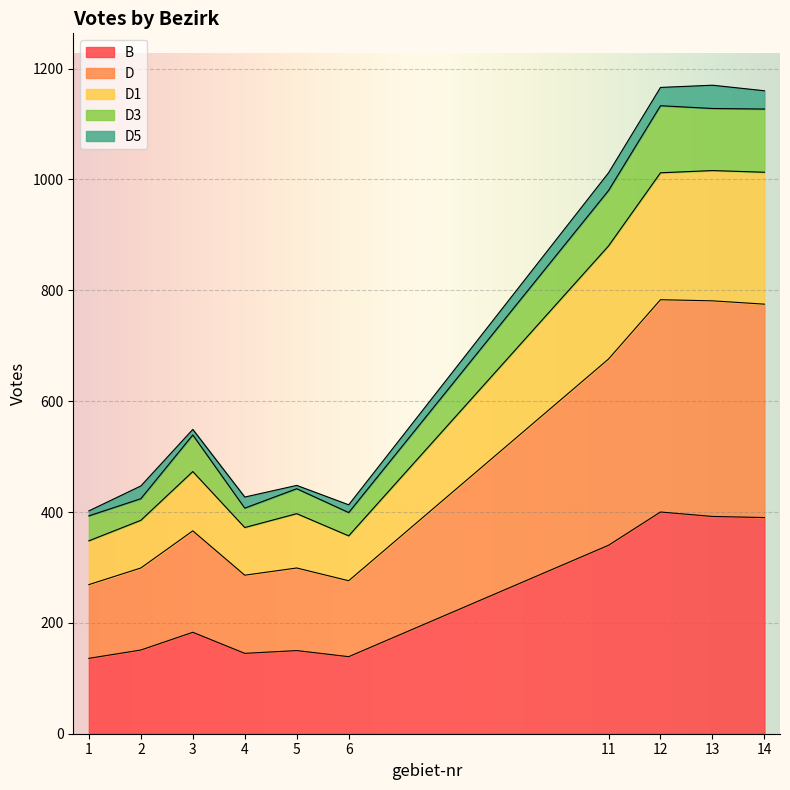

True or false: D3 and B intersect in this chart.

False